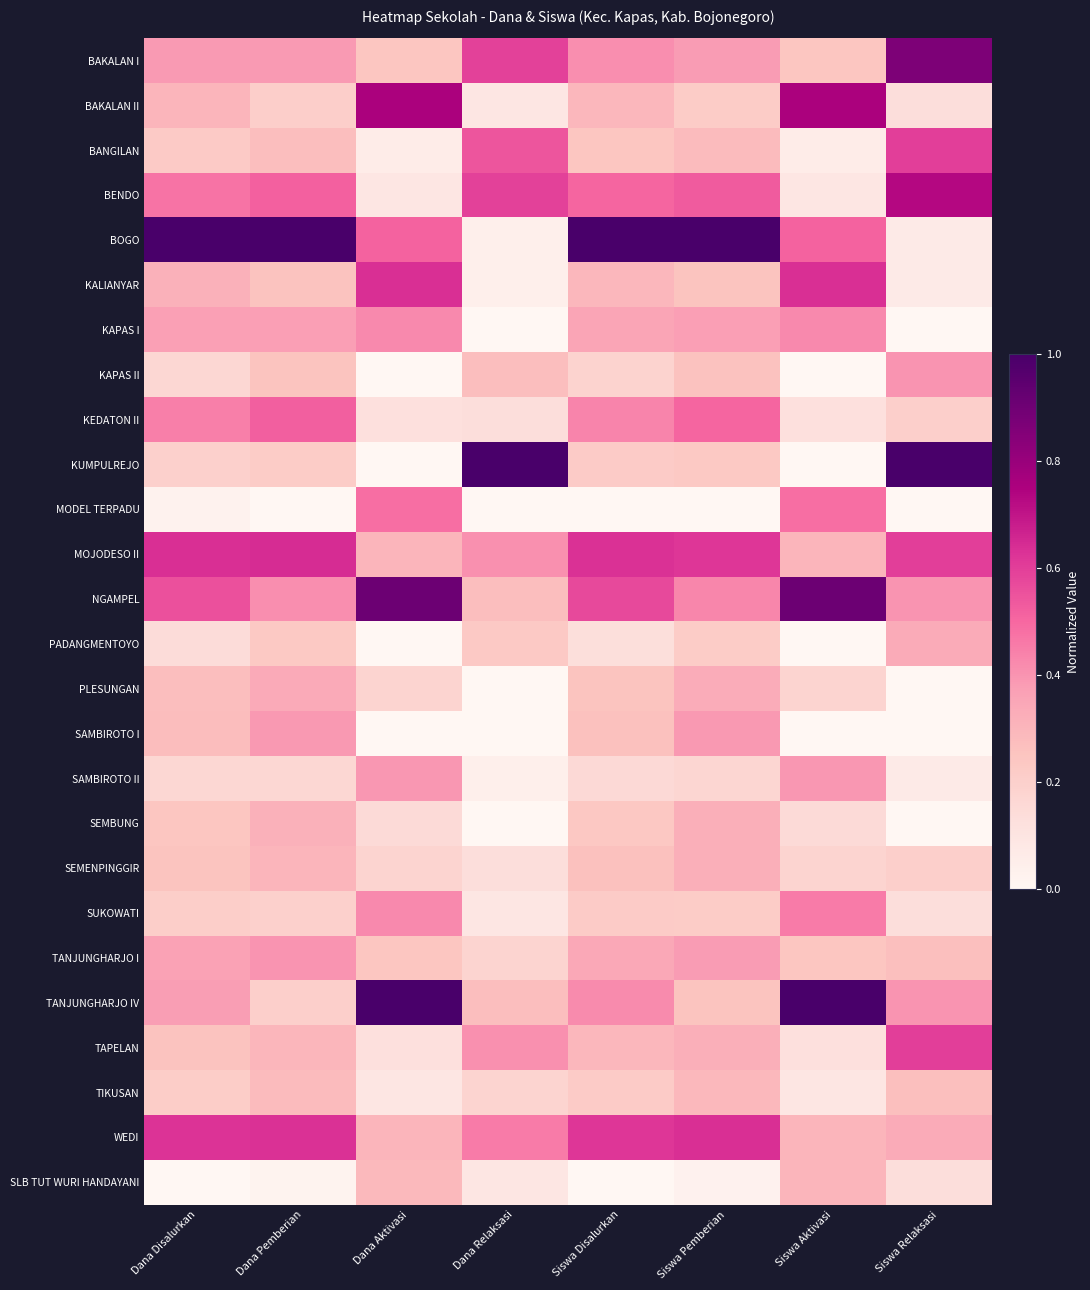

List the series in order of their peak value, highest first.

BOGO, KUMPULREJO, TANJUNGHARJO IV, NGAMPEL, BAKALAN I, BAKALAN II, BENDO, MOJODESO II, KALIANYAR, WEDI, BANGILAN, TAPELAN, KEDATON II, MODEL TERPADU, SUKOWATI, KAPAS I, TANJUNGHARJO I, KAPAS II, SAMBIROTO II, SAMBIROTO I, PLESUNGAN, PADANGMENTOYO, SEMBUNG, SEMENPINGGIR, SLB TUT WURI HANDAYANI, TIKUSAN